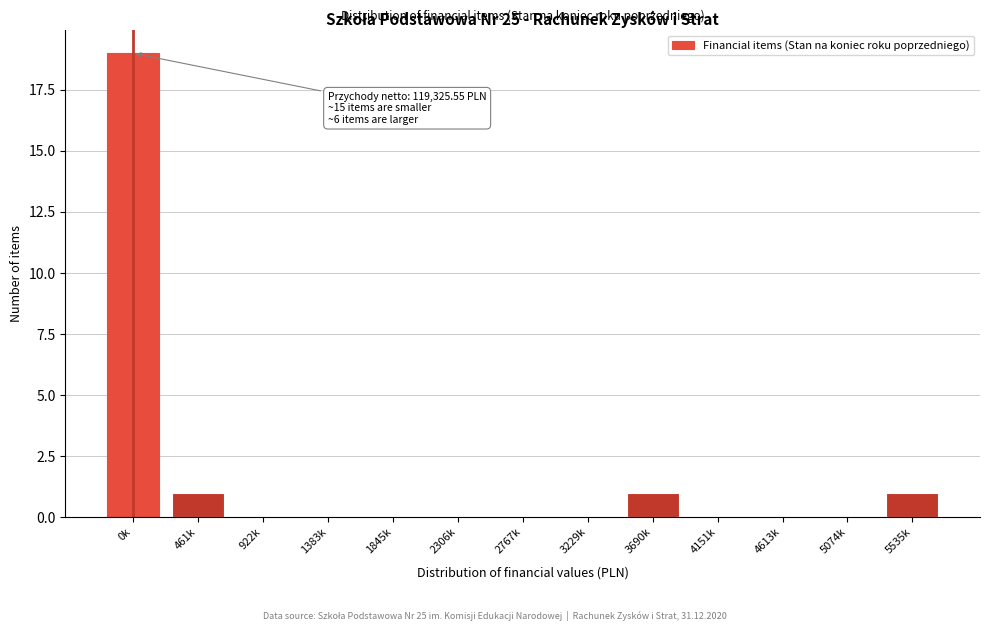

Reading left to right, transcribe all the data shown in this chart.

0k=19	461k=1	922k=0	1383k=0	1845k=0	2306k=0	2767k=0	3229k=0	3690k=1	4151k=0	4613k=0	5074k=0	5535k=1